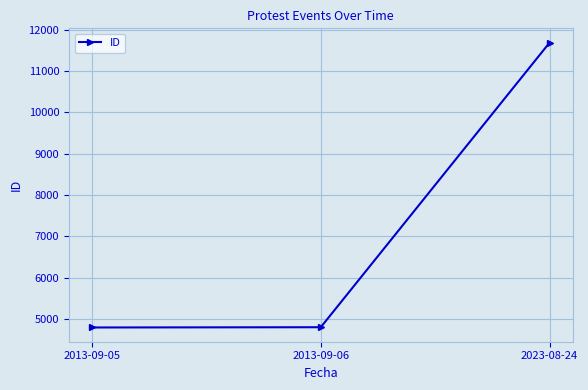

Is it true that the value at 2013-09-05 is 3284?

False